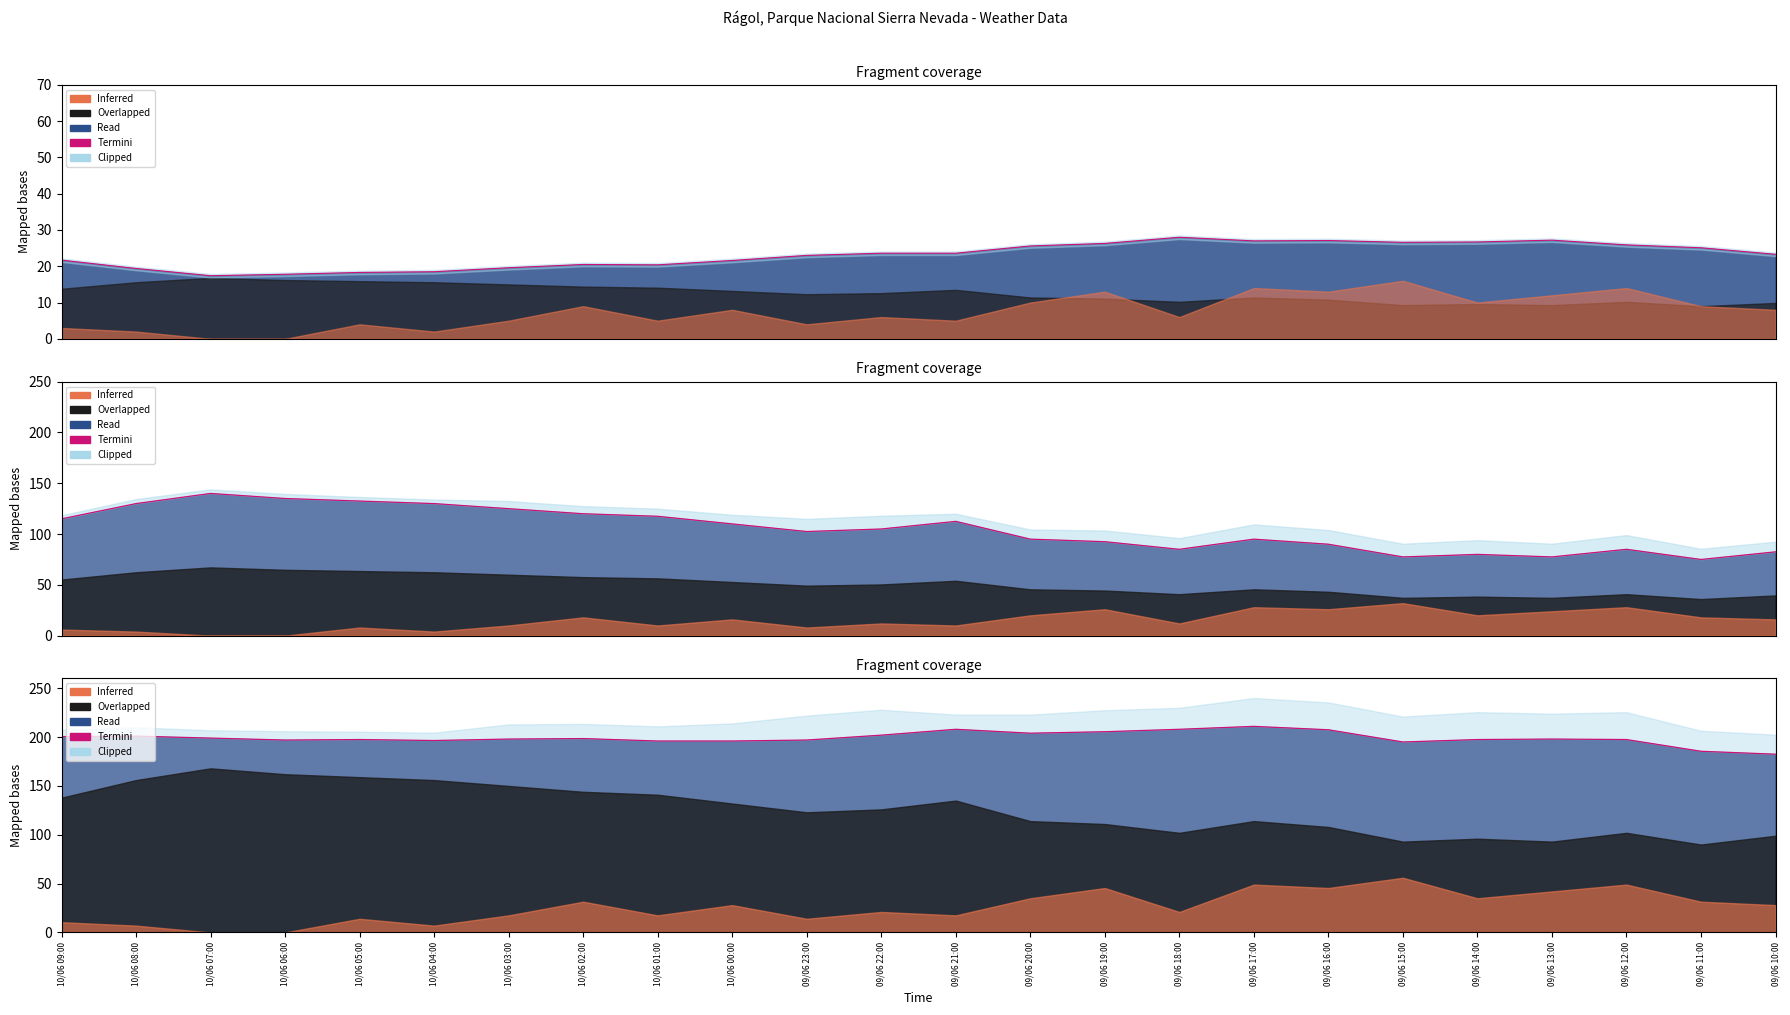

What position from the right is 10/06 04:00?

19